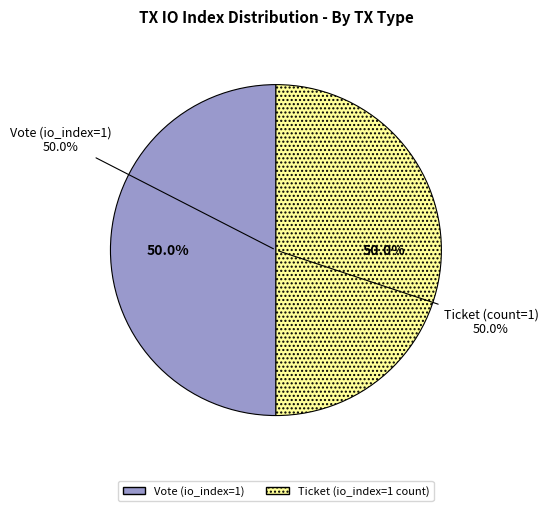

Which slice is the largest?

Vote tx (io_index=1)